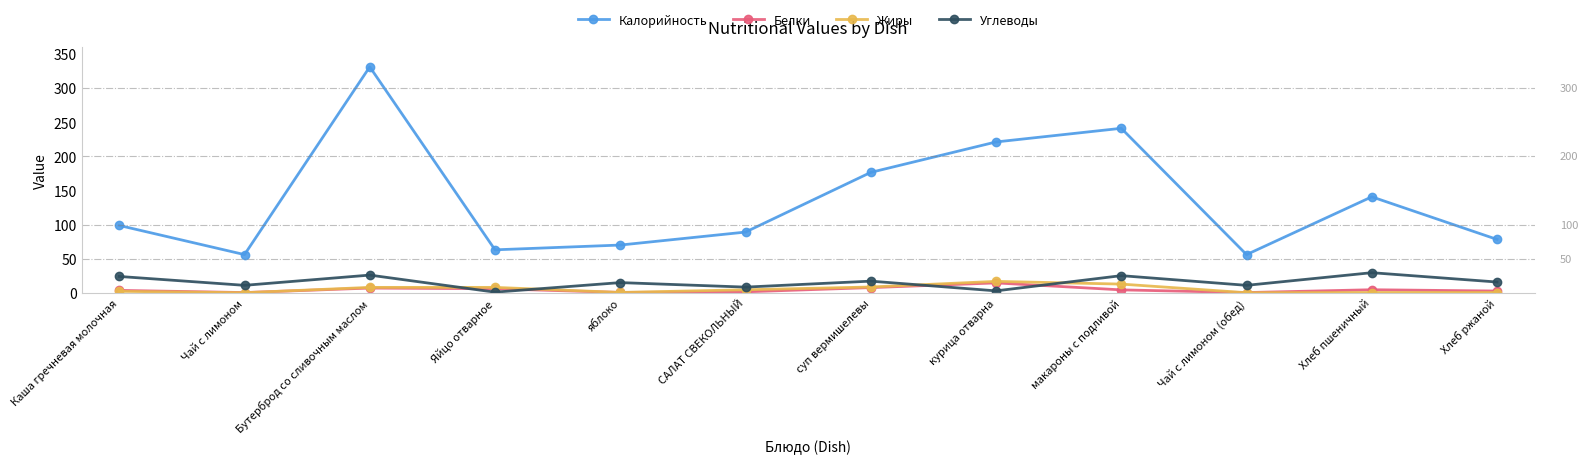

What is the label of the 10th point from the right?

Бутерброд со сливочным маслом